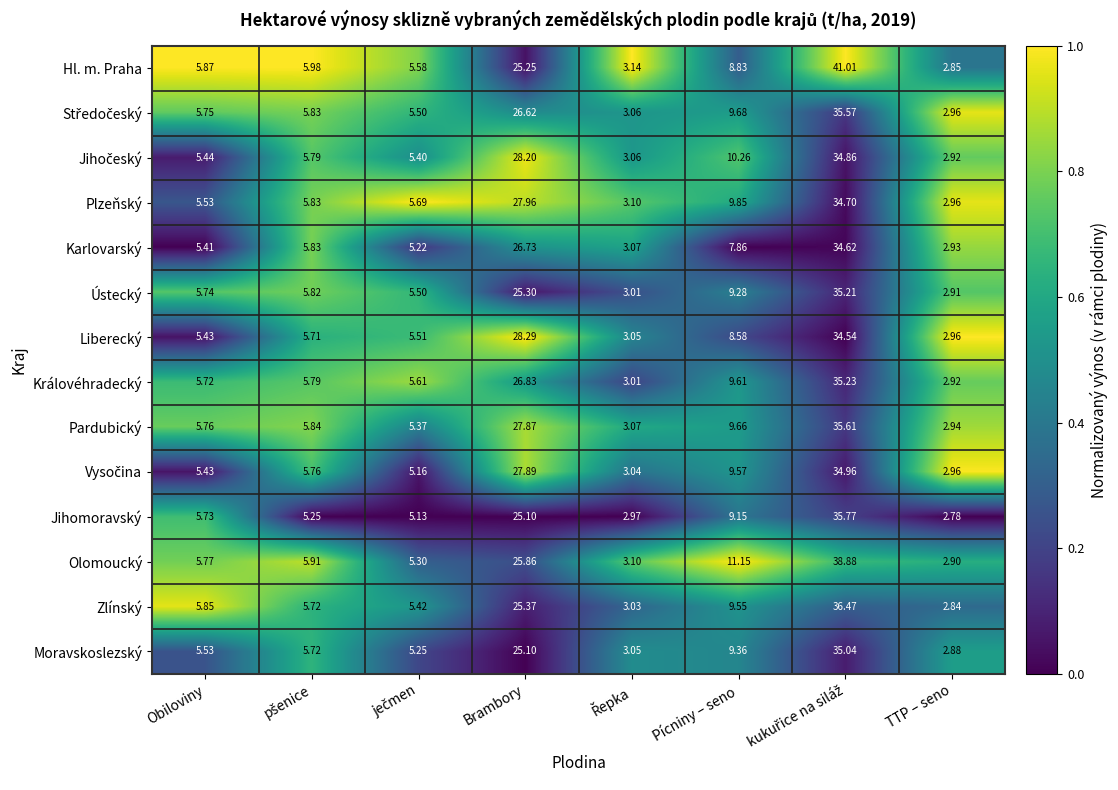

What is the greatest value displayed?

41.0